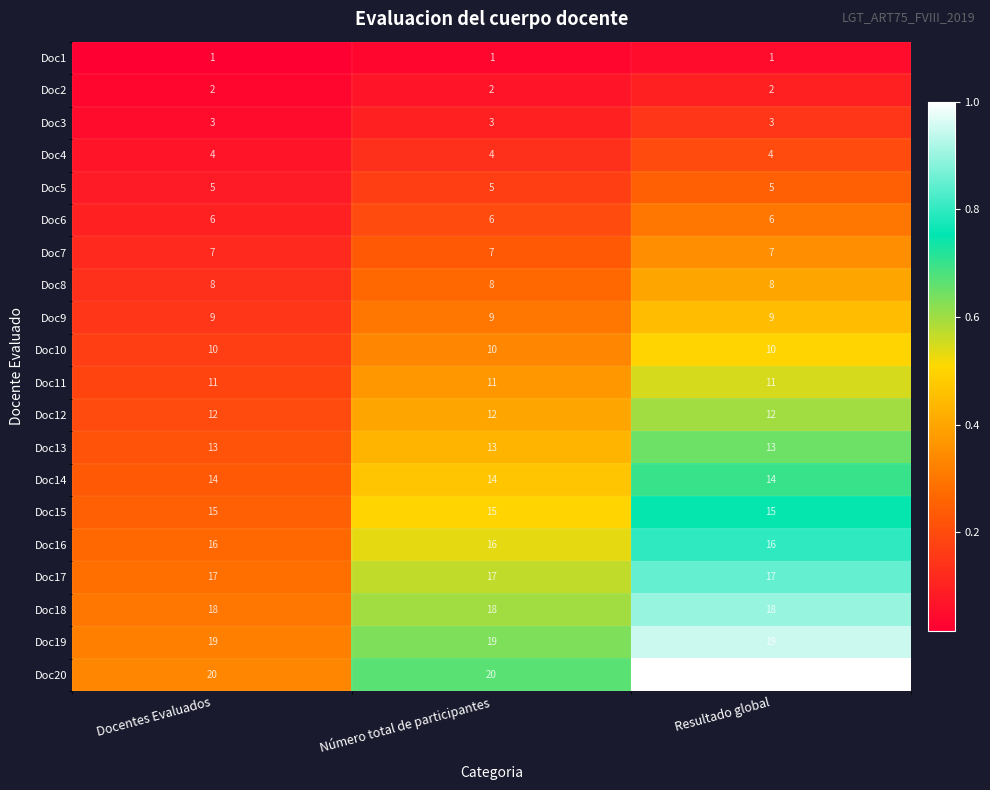

What is the difference between the highest and lowest values at Resultado global?

19